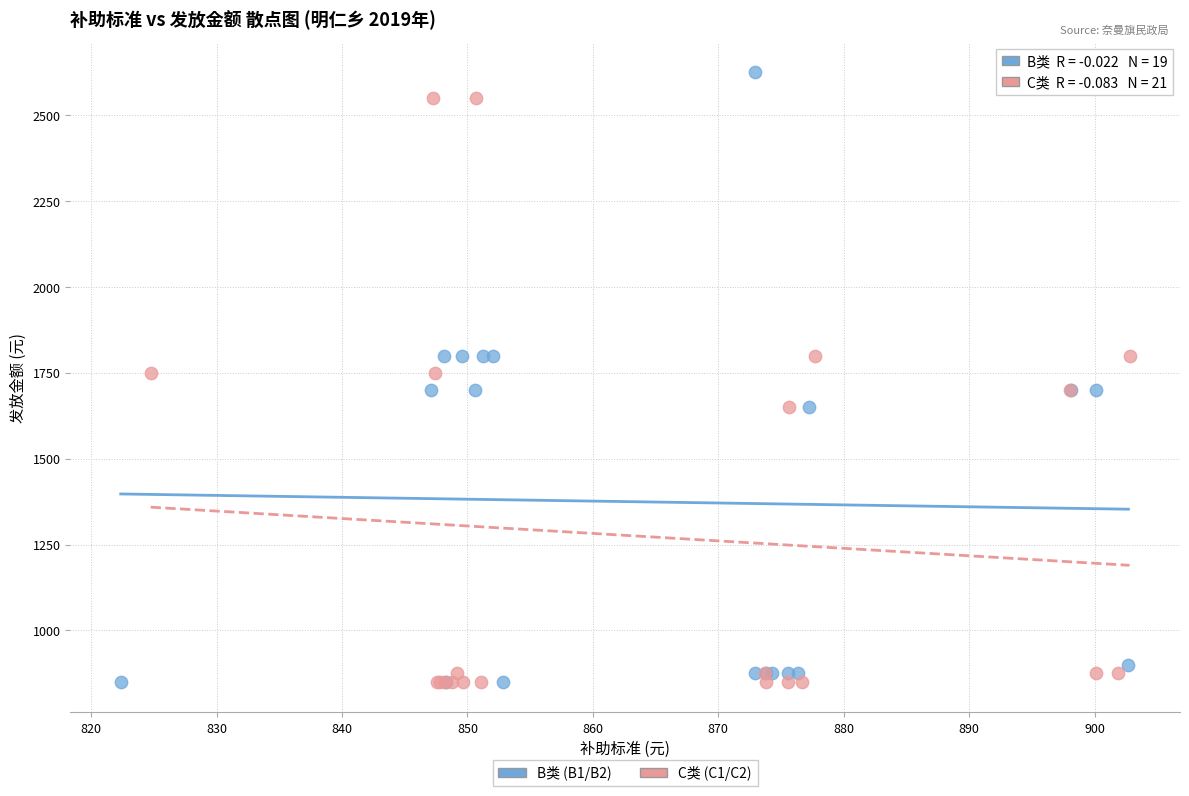

What are all the series names shown in the legend?

B类 (B1/B2), C类 (C1/C2)